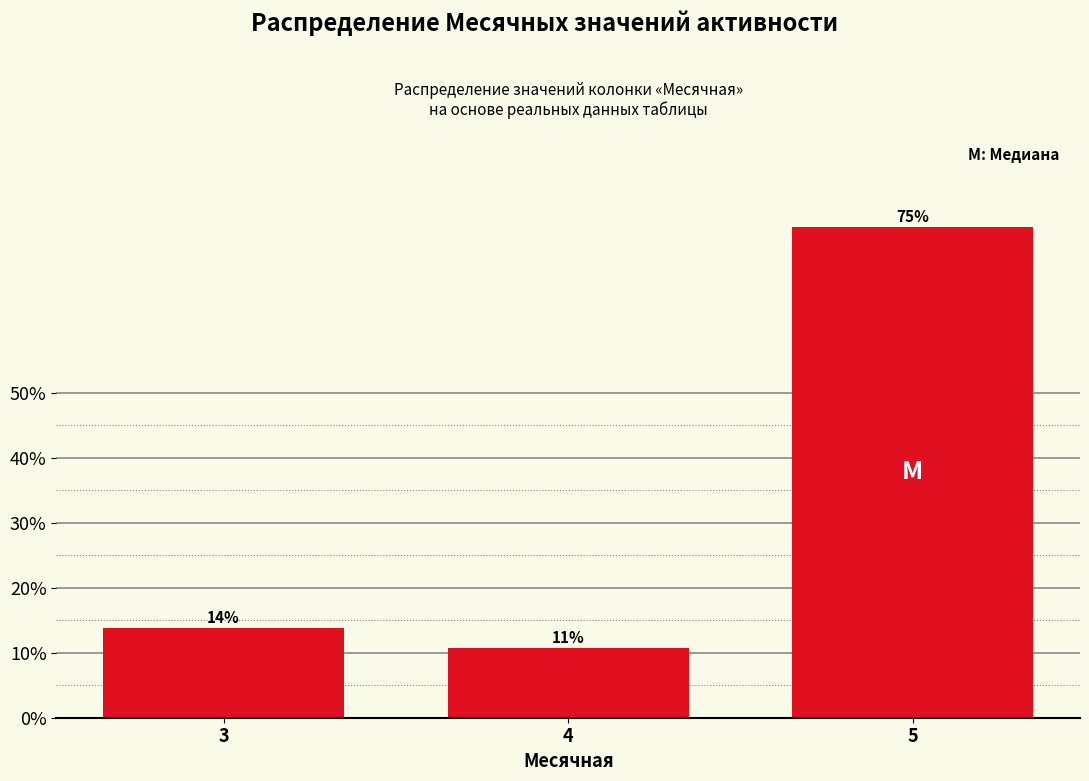

How many bars are there in total?

3